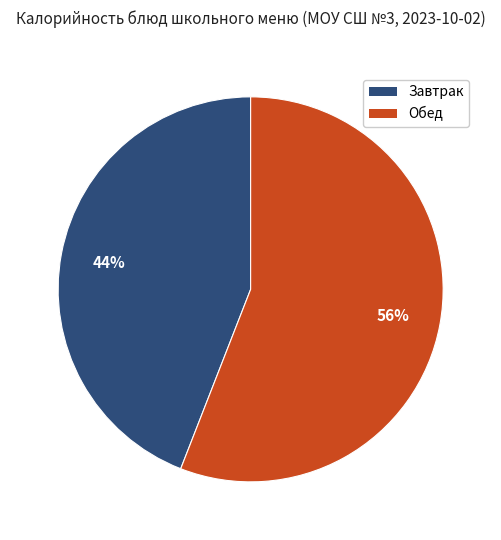

To the nearest percent, what is the average slice percentage?

50%